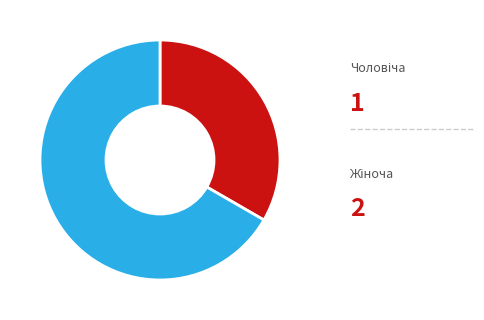

Does any single category account for the majority?

Yes